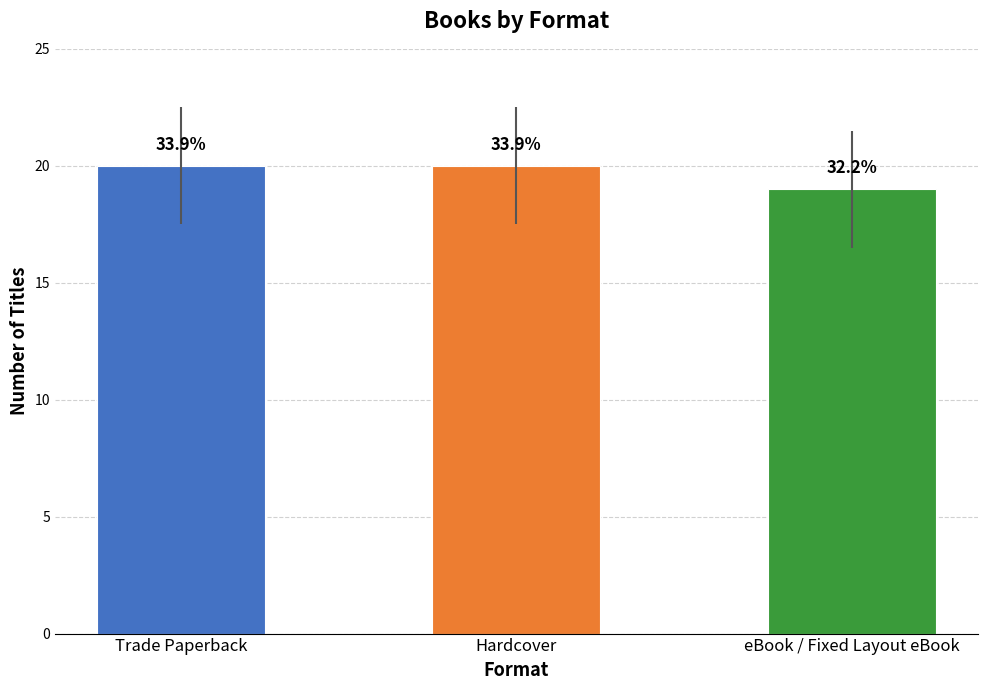

Count the values in the range 19 to 20.

3